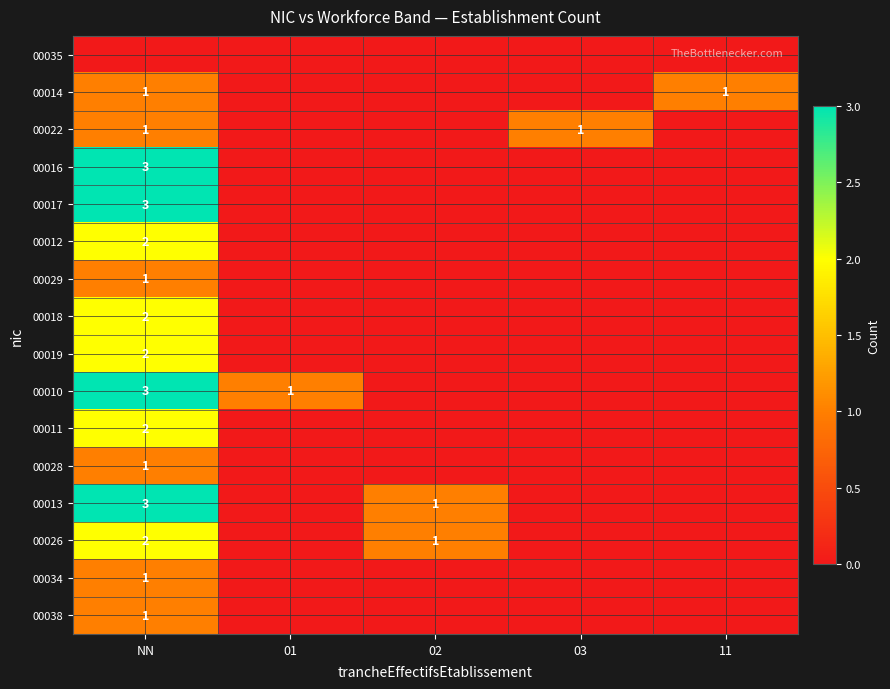

The 00019 series shows 1 at NN. True or false?

False